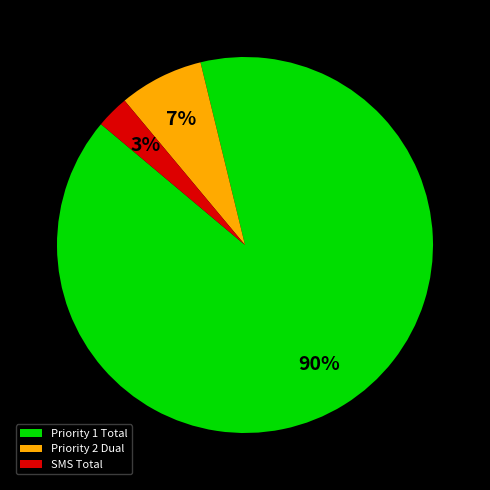

What is the majority slice?

Priority 1 Total